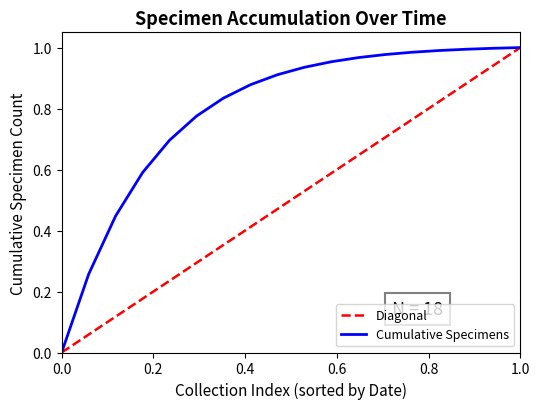

Which series has the largest total across all categories?

Cumulative Specimens